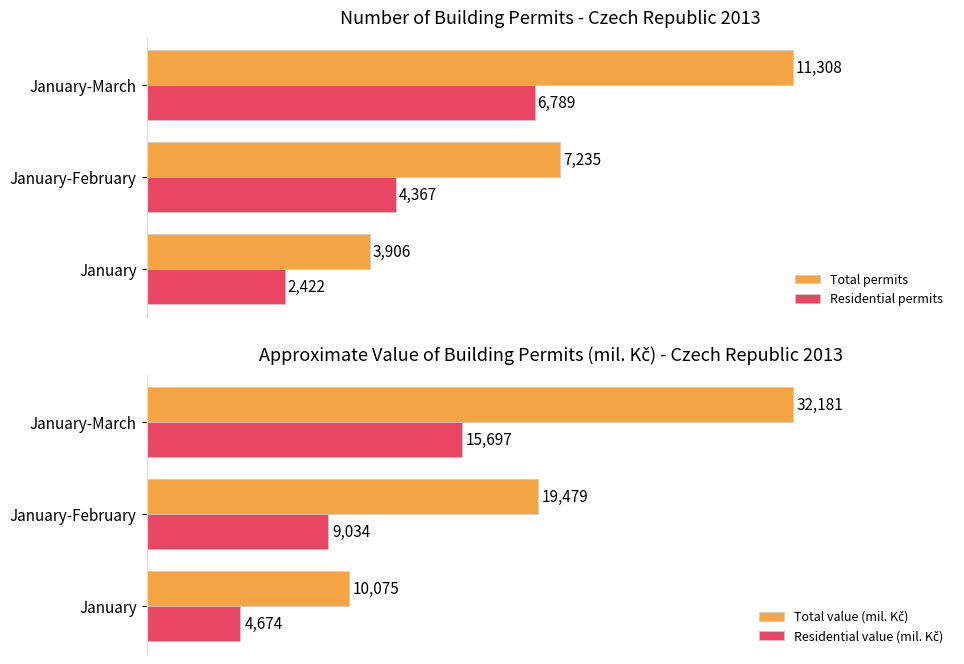

List the labels in order of Total permits value, largest first.

January-March, January-February, January